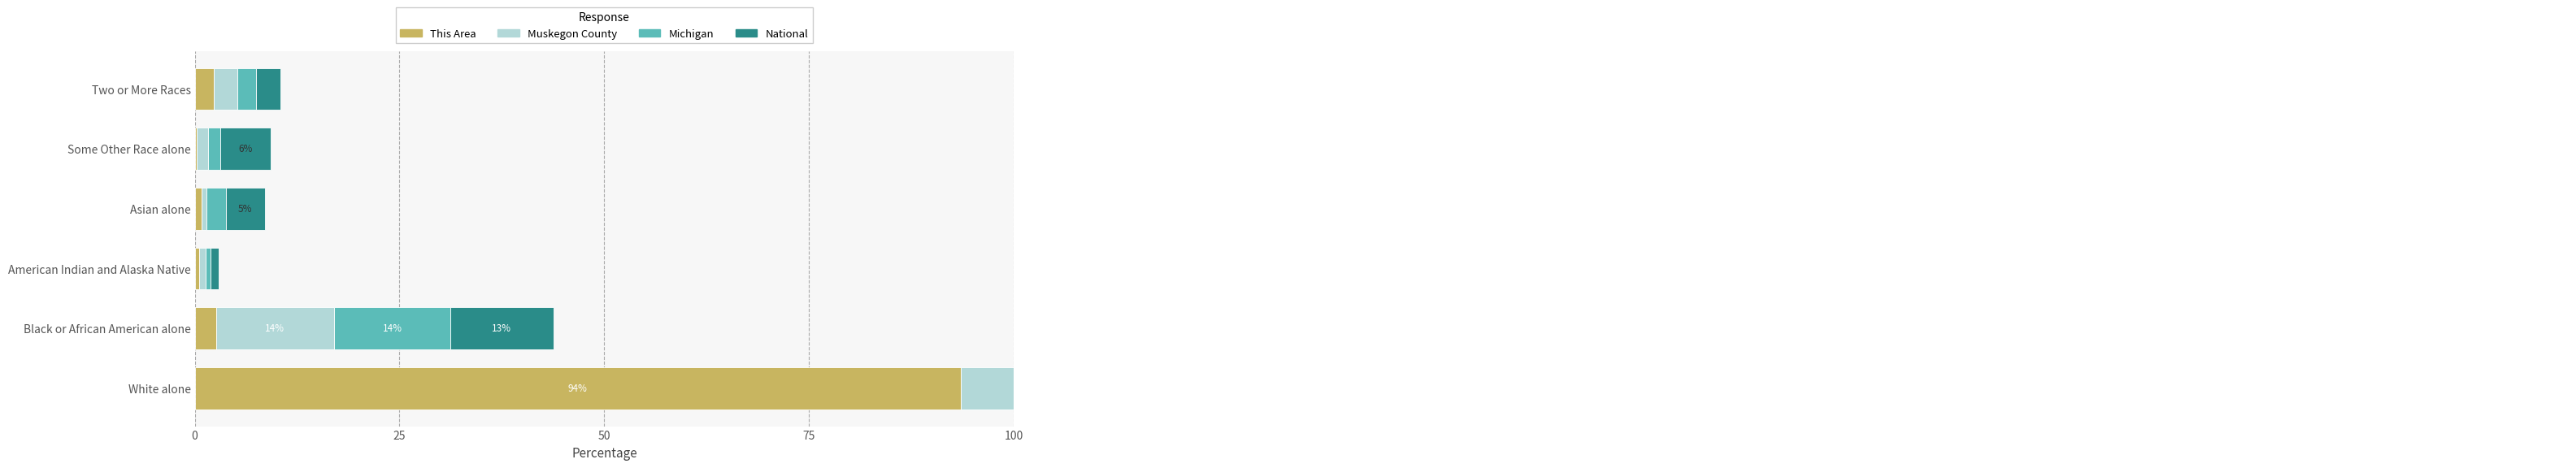

Reading right to left, list all the values displayed in this chart.

This Area: 2.3	0.2	0.8	0.5	2.6	93.5
Muskegon County: 2.8	1.4	0.5	0.8	14.5	80.0
Michigan: 2.3	1.5	2.4	0.6	14.2	78.9
National: 2.9	6.2	4.8	0.9	12.6	72.4